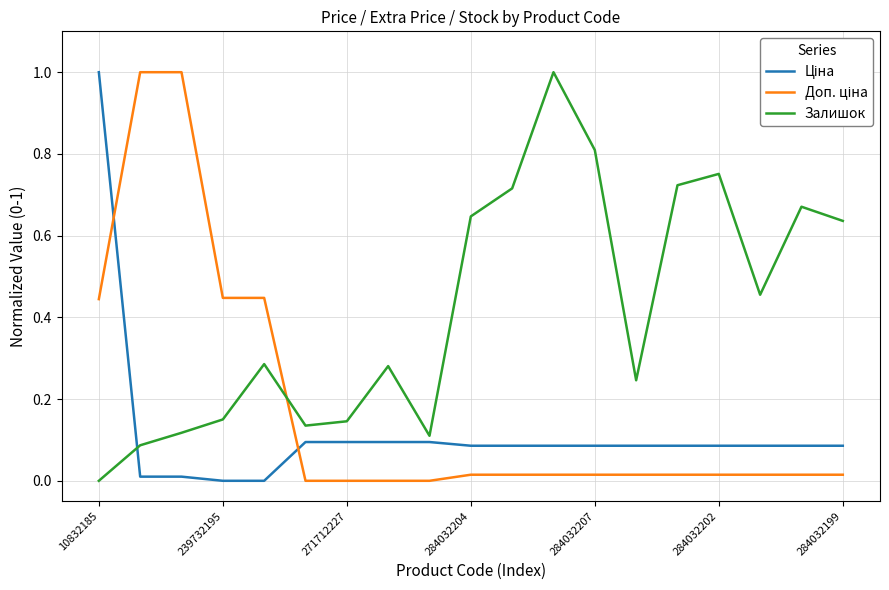

Which series has the largest total across all categories?

Залишок